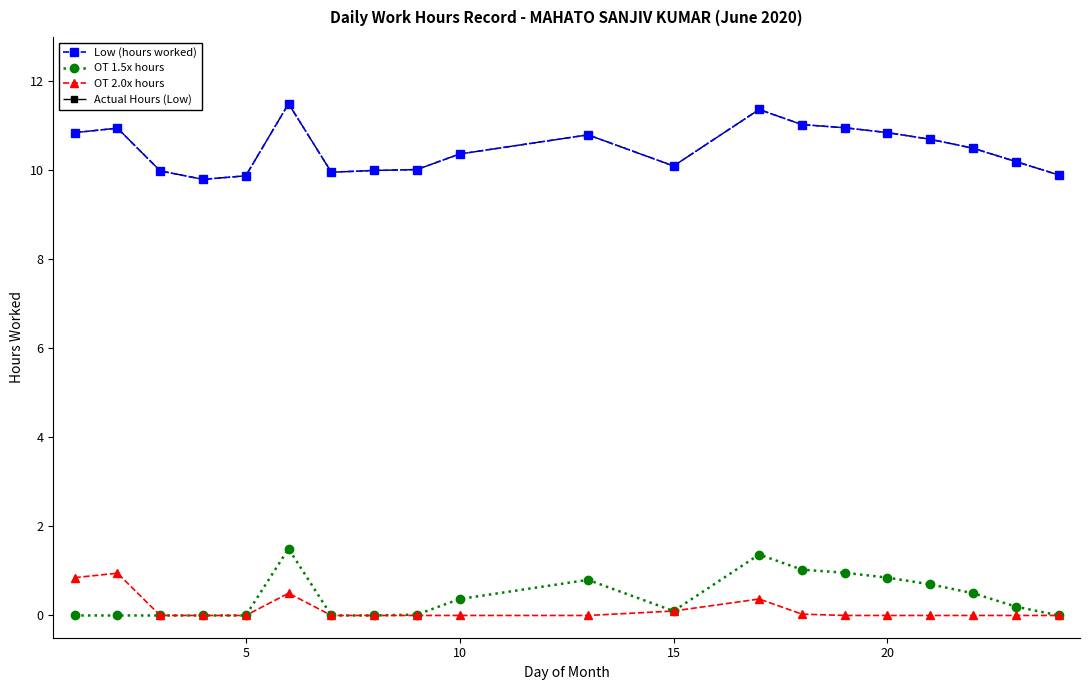

Does the chart have visible grid lines?

No